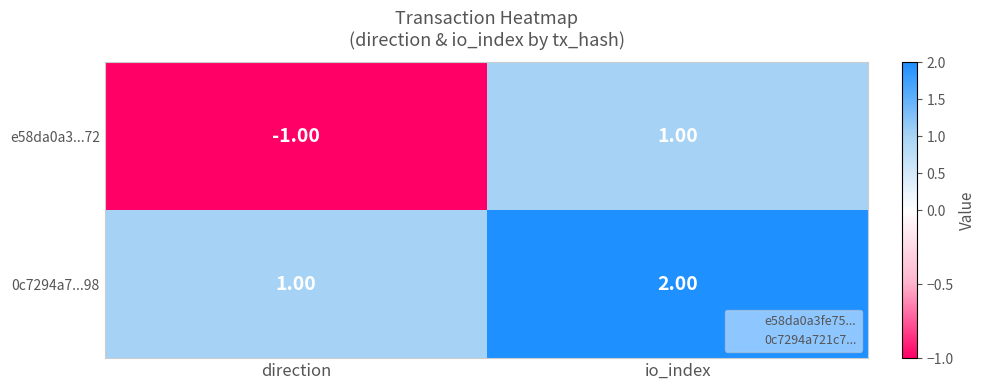

List the series in order of their overall mean, lowest first.

e58da0a3...72, 0c7294a7...98